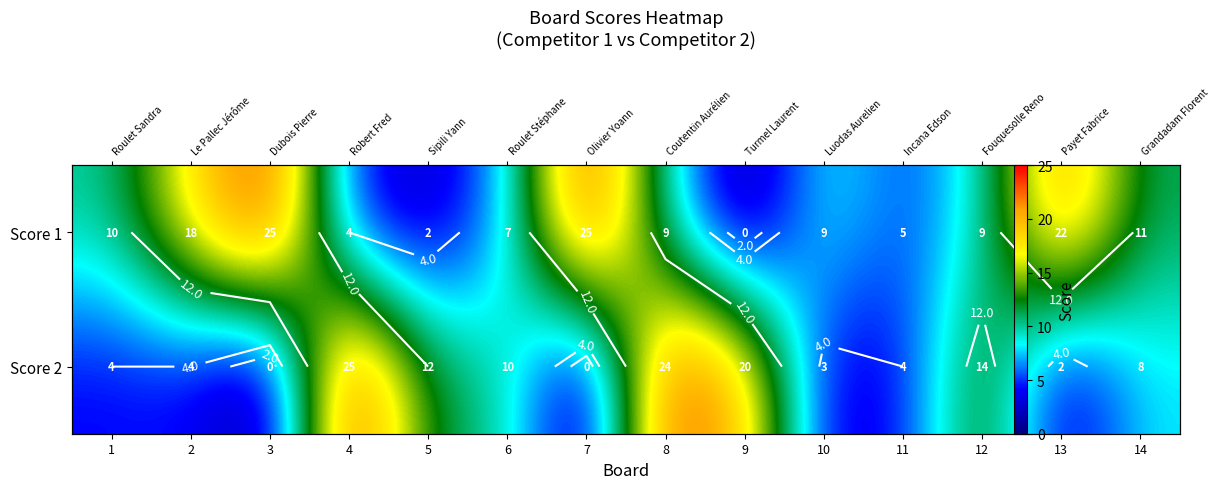

Which series changed the most between 4 and 10?

Score 2